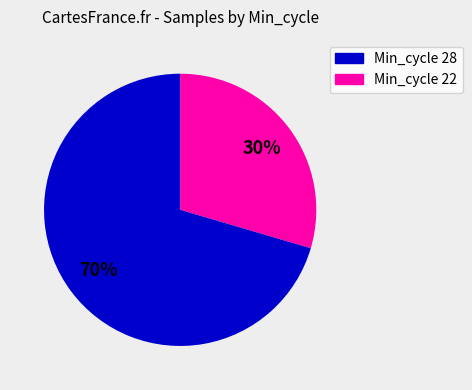

Count the number of slices in the pie.

2